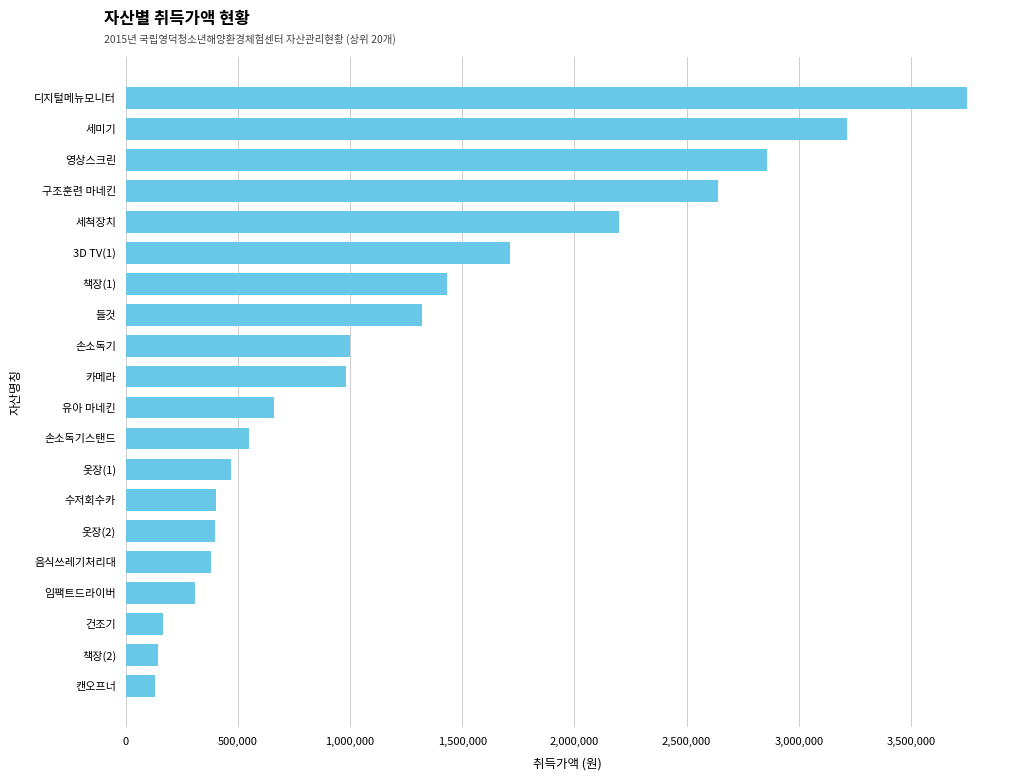

What is the difference between the values at 책장(1) and 옷장(2)?

1034000